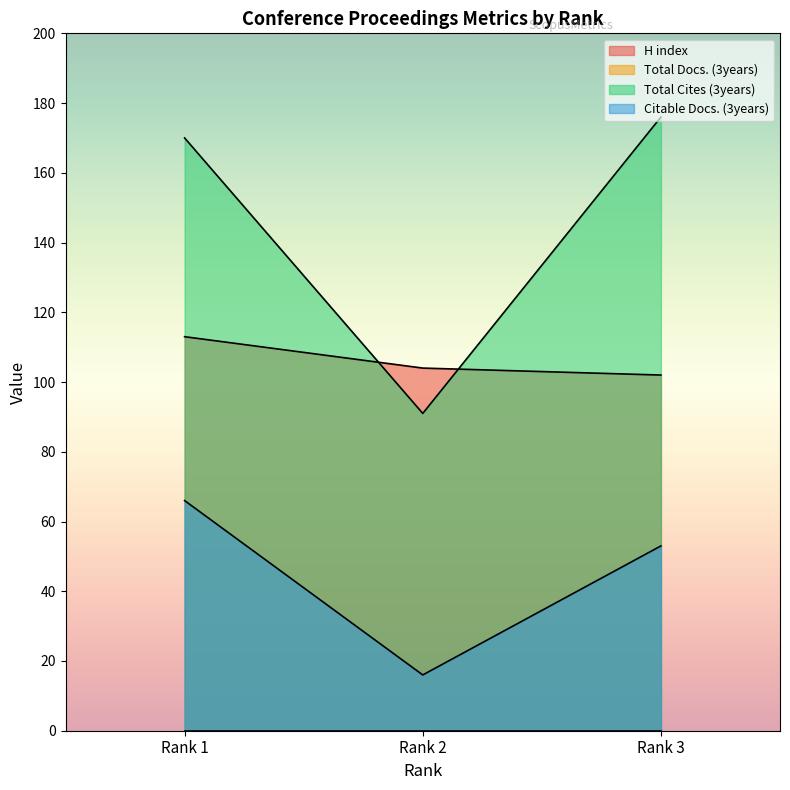

Rank the categories by Total Cites (3years) value from lowest to highest.

Rank 2, Rank 1, Rank 3